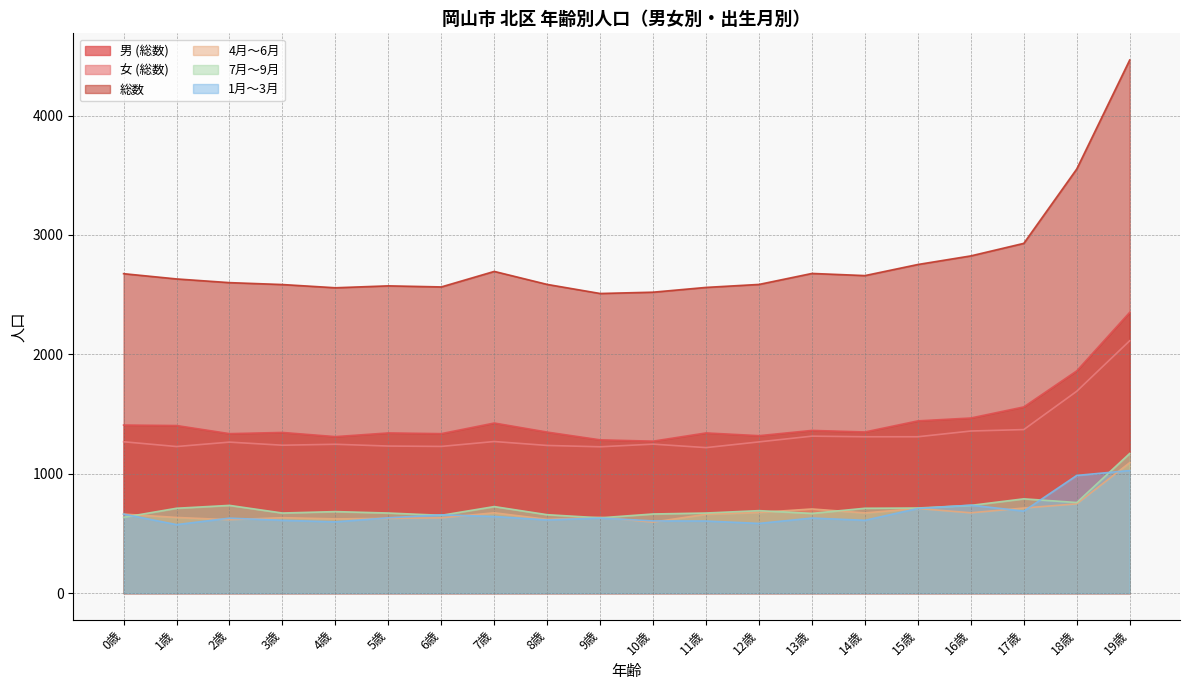

Reading right to left, extract all data points from this chart.

男 (総数): 19歳=2352	18歳=1862	17歳=1560	16歳=1467	15歳=1443	14歳=1350	13歳=1363	12歳=1319	11歳=1342	10歳=1273	9歳=1284	8歳=1349	7歳=1425	6歳=1336	5歳=1342	4歳=1311	3歳=1346	2歳=1336	1歳=1404	0歳=1408
女 (総数): 19歳=2114	18歳=1691	17歳=1370	16歳=1358	15歳=1310	14歳=1310	13歳=1315	12歳=1267	11歳=1219	10歳=1248	9歳=1226	8歳=1237	7歳=1270	6歳=1229	5歳=1232	4歳=1247	3歳=1239	2歳=1265	1歳=1228	0歳=1268
総数: 19歳=4466	18歳=3553	17歳=2930	16歳=2825	15歳=2753	14歳=2660	13歳=2678	12歳=2586	11歳=2561	10歳=2521	9歳=2510	8歳=2586	7歳=2695	6歳=2565	5歳=2574	4歳=2558	3歳=2585	2歳=2601	1歳=2632	0歳=2676
4月～6月: 19歳=1093	18歳=748	17歳=713	16歳=673	15歳=709	14歳=672	13歳=705	12歳=676	11歳=661	10歳=595	9歳=635	8歳=618	7歳=673	6歳=631	5歳=626	4歳=622	3歳=632	2歳=615	1歳=634	0歳=662
7月～9月: 19歳=1170	18歳=759	17歳=790	16歳=735	15歳=713	14歳=711	13歳=668	12歳=691	11歳=671	10歳=663	9歳=631	8歳=657	7歳=725	6歳=652	5歳=671	4歳=683	3歳=671	2歳=735	1歳=711	0歳=635
1月～3月: 19歳=1027	18歳=986	17歳=687	16歳=737	15歳=709	14歳=610	13歳=629	12歳=584	11歳=604	10歳=605	9歳=629	8歳=613	7歳=642	6歳=656	5歳=631	4歳=597	3歳=610	2歳=628	1歳=574	0歳=662